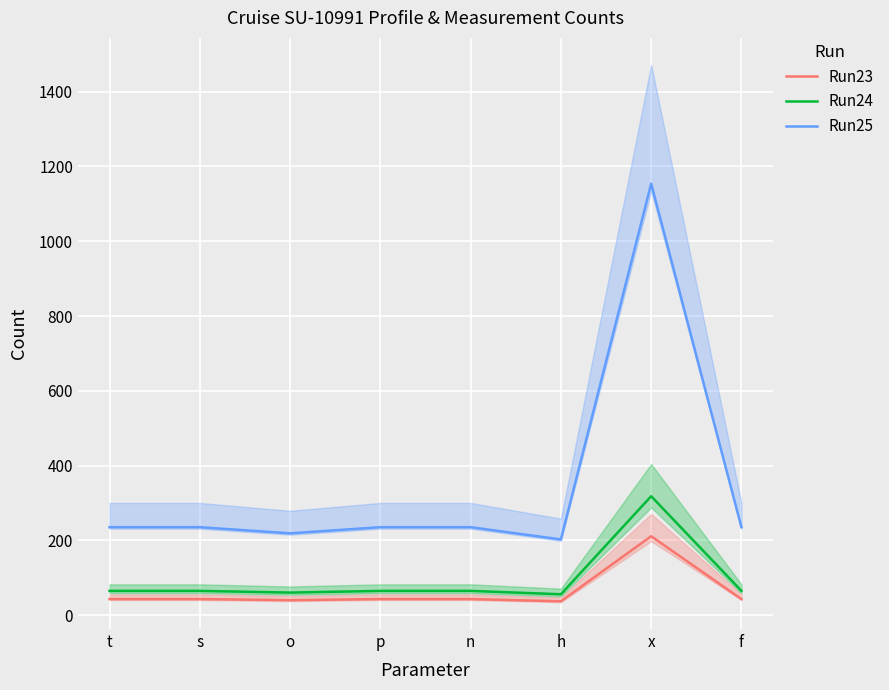

List the labels in order of Run23 value, largest first.

x, t, s, p, n, f, o, h